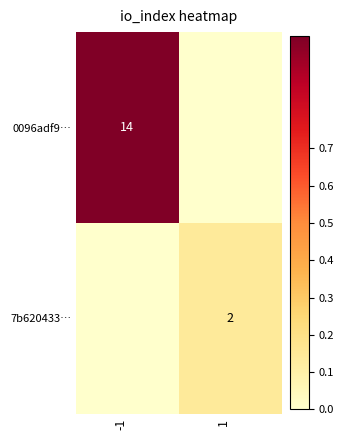

Is it true that 0096adf9… equals 20 at -1?

False